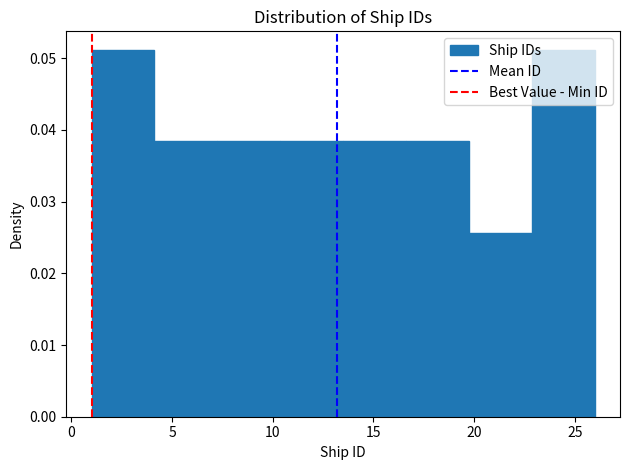

How tall is the bar that spans 10.5 to 13.5 on the x-axis? Neither the bar edges nor the heights are printed on the chart, so give them approximately, as read against the axes.

0.038